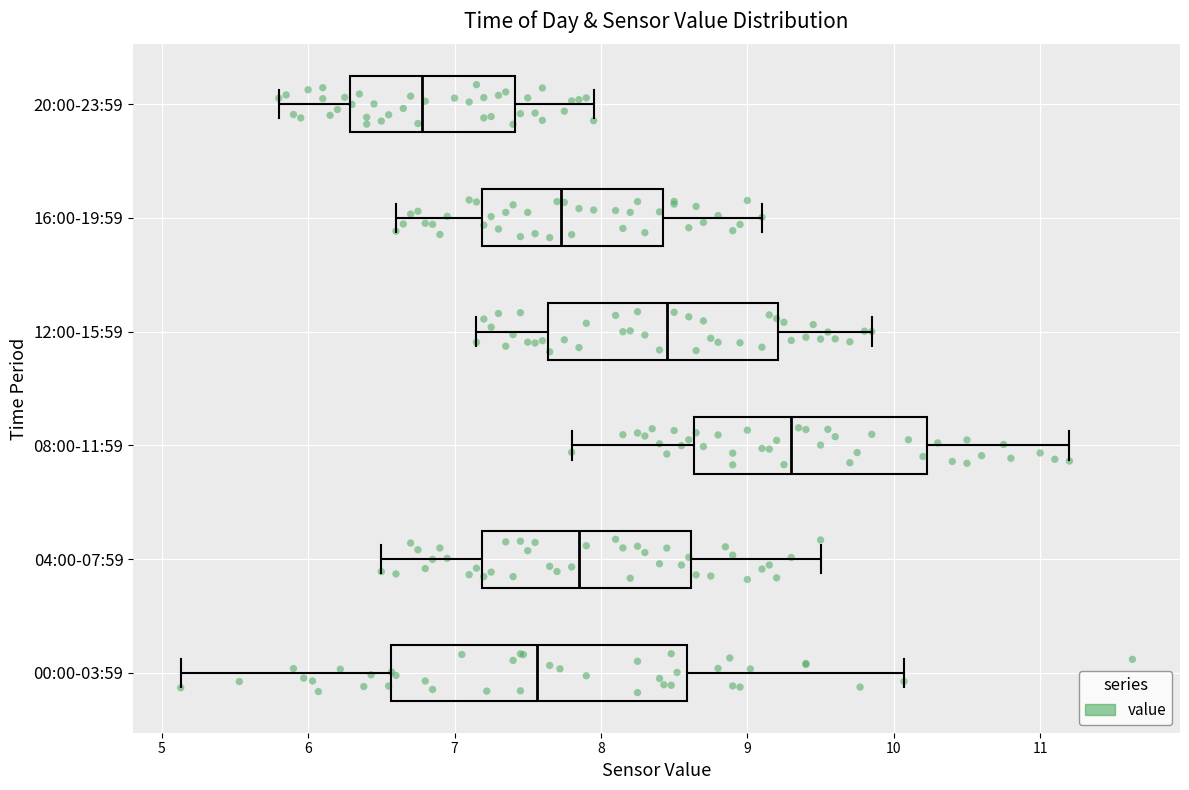

Reading bottom to top, transcribe this box plot: for each box, give where its median line is, the range the box spans, and where its two whiskers end, as read against the x-axis. The values are not printed on the chart, so give them approximately, as read against the axis.

00:00-03:59: median 7.6, box 6.6 to 8.6, whiskers 5.1 to 10.1
04:00-07:59: median 7.9, box 7.2 to 8.6, whiskers 6.5 to 9.5
08:00-11:59: median 9.3, box 8.6 to 10.2, whiskers 7.8 to 11.2
12:00-15:59: median 8.5, box 7.6 to 9.2, whiskers 7.2 to 9.9
16:00-19:59: median 7.7, box 7.2 to 8.4, whiskers 6.6 to 9.1
20:00-23:59: median 6.8, box 6.3 to 7.4, whiskers 5.8 to 8.0